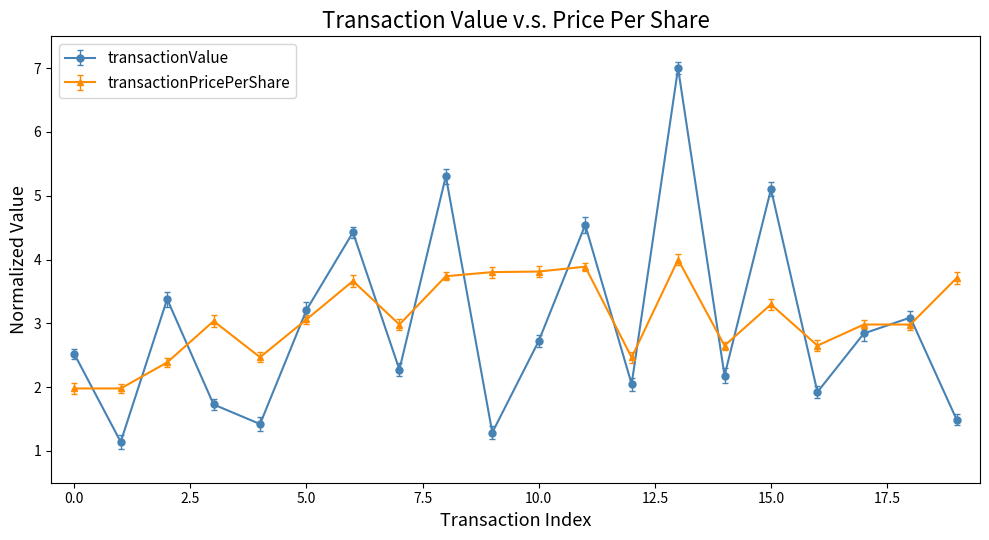

At how many categories does at least one series exceed 1?

20